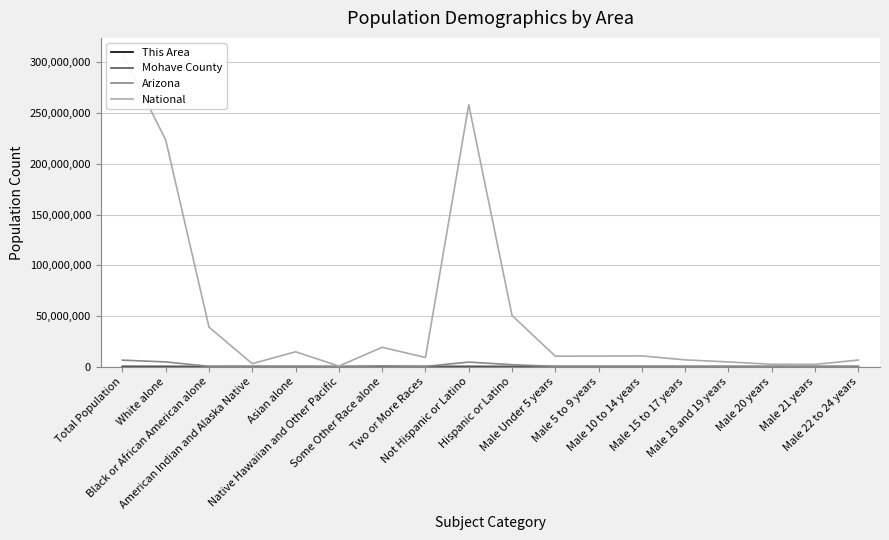

Between Male 10 to 14 years and Male 18 and 19 years, which series saw the biggest shift?

National